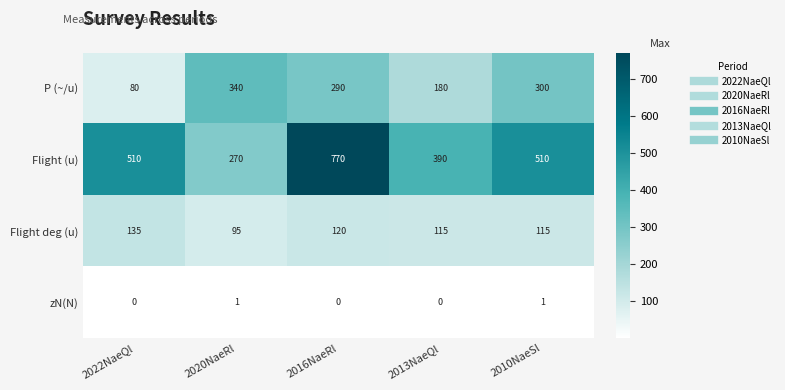

What is the spread (max minus min) of values at 2020NaeRl?

339